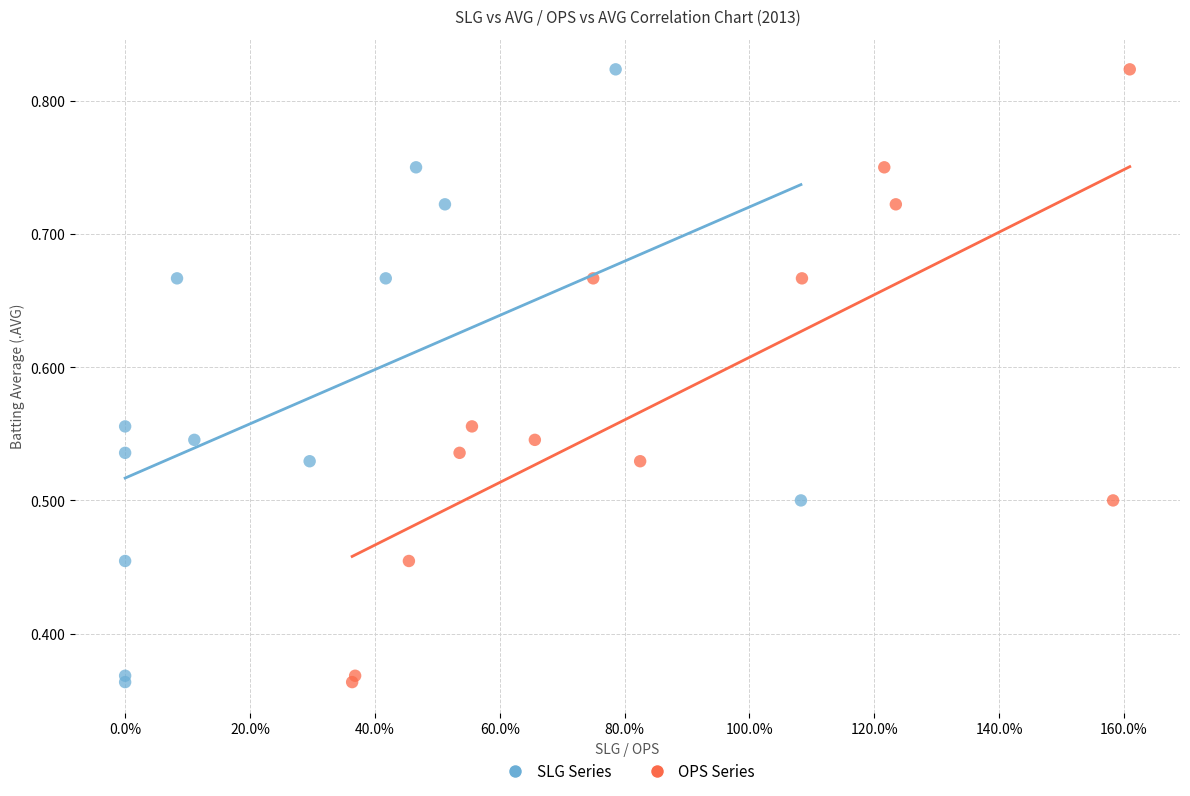

What are all the series names shown in the legend?

SLG Series, OPS Series